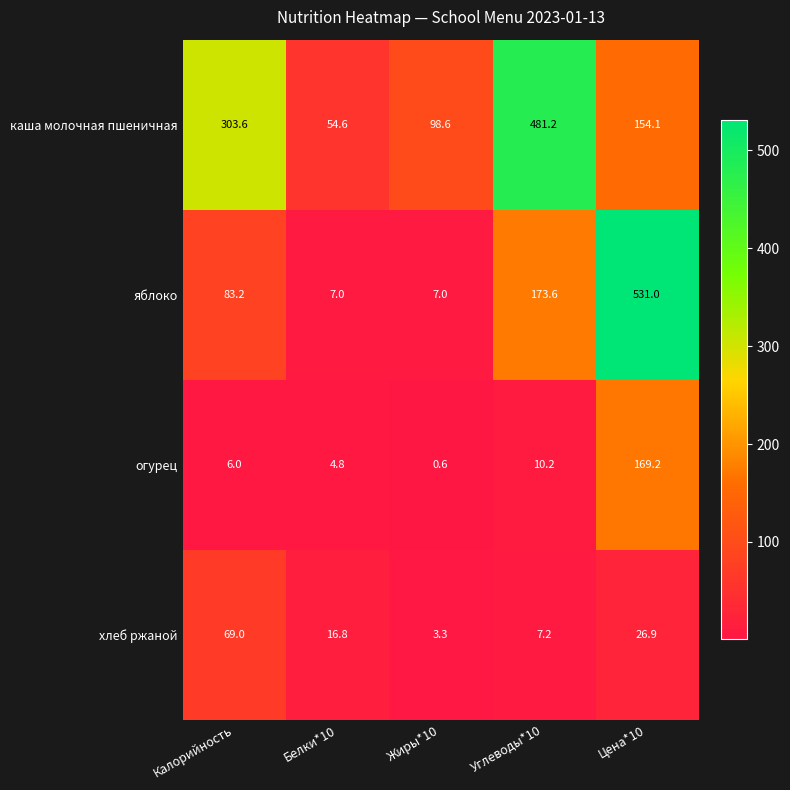

What is the average value of the хлеб ржаной series?

24.6